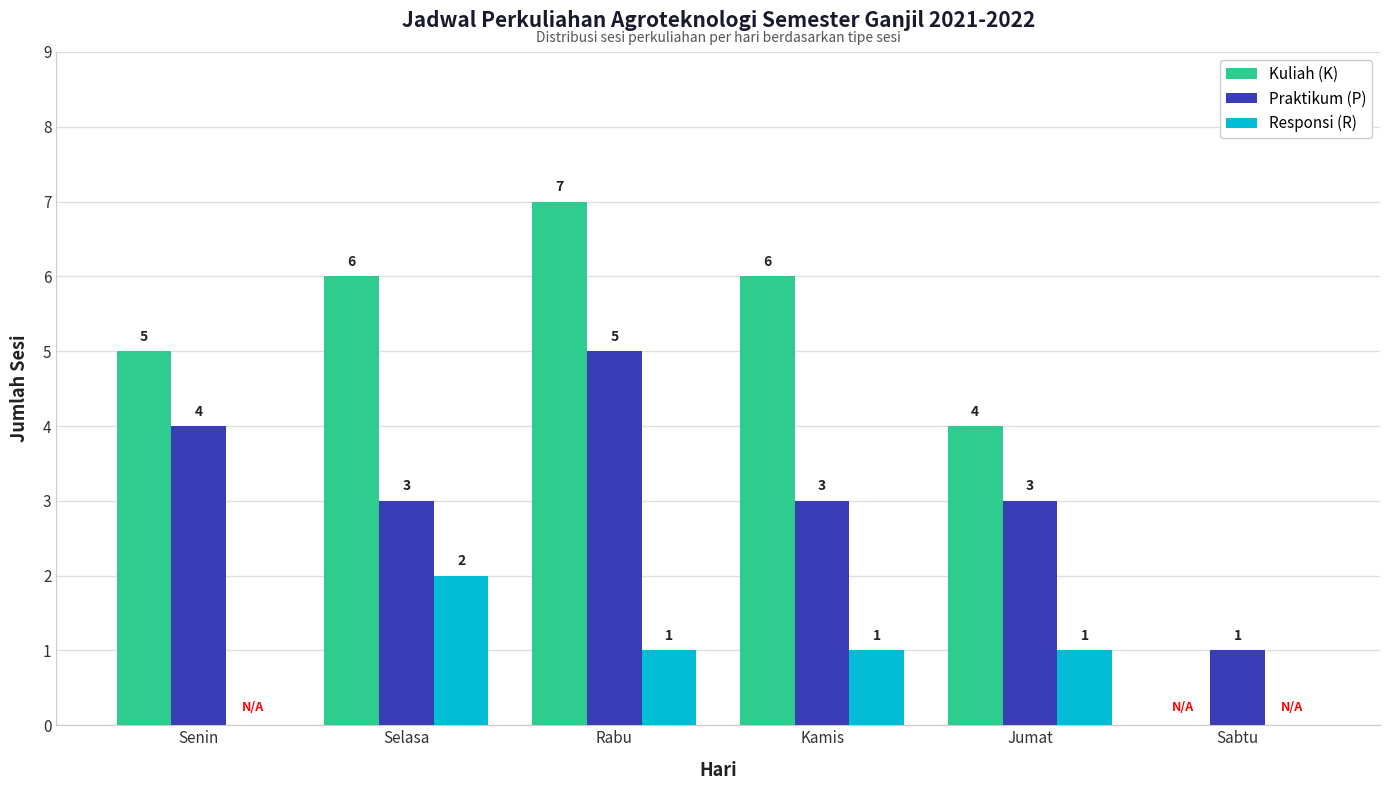

Is the value of Kuliah (K) at Senin greater than the value of Responsi (R) at Rabu?

Yes